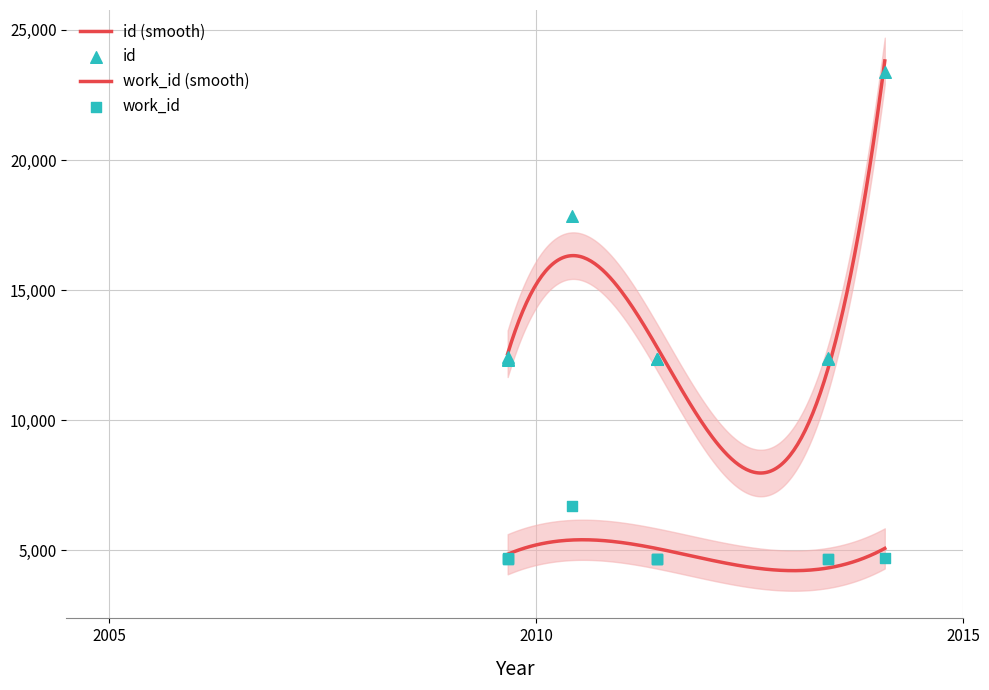

What are all the series names shown in the legend?

id, work_id